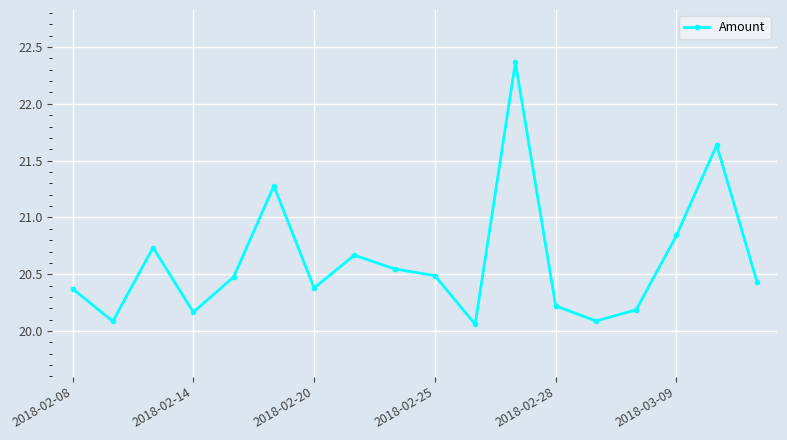

What is the sum of all values?

371.0